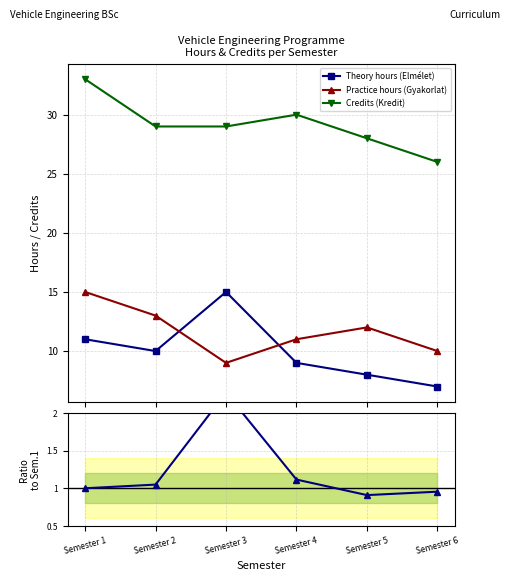

Reading left to right, what are all the values shown in this chart?

Theory hours (Elmélet): 11.0	10.0	15.0	9.0	8.0	7.0
Practice hours (Gyakorlat): 15.0	13.0	9.0	11.0	12.0	10.0
Credits (Kredit): 33.0	29.0	29.0	30.0	28.0	26.0
Theory/Practice ratio: 1.0	1.0	2.3	1.1	0.9	1.0